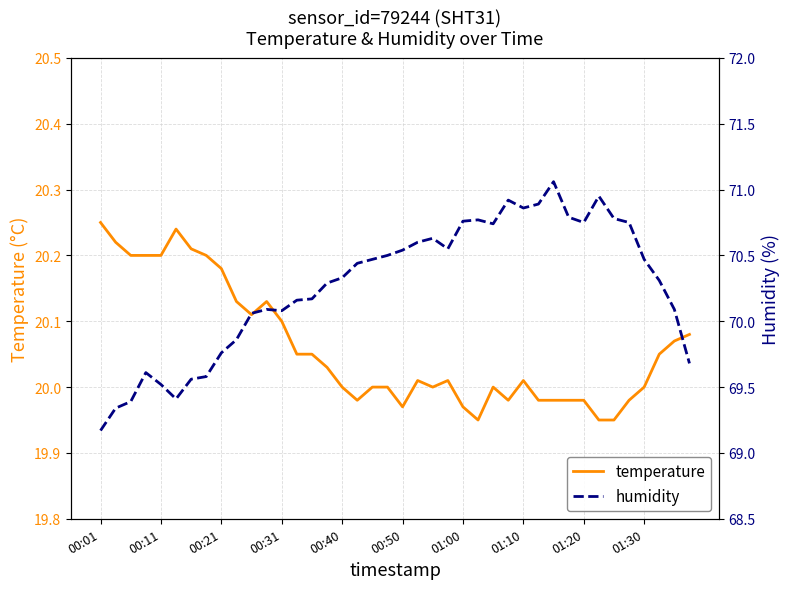

What is the minimum value shown in the chart?

19.9